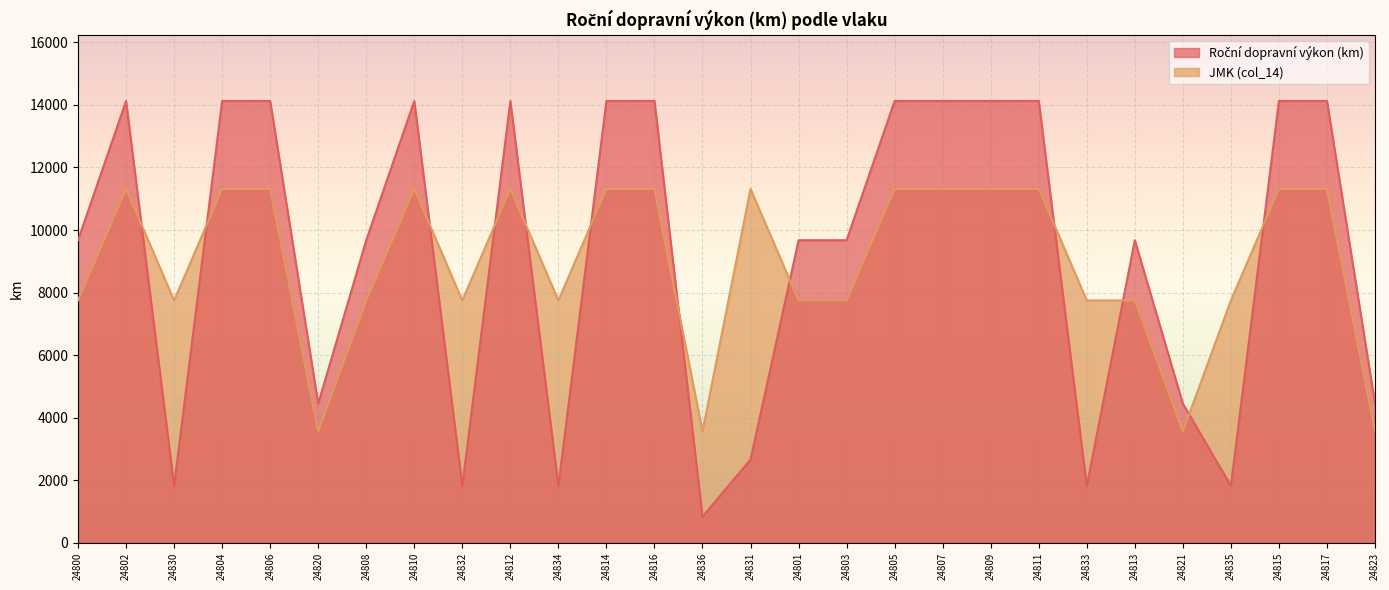

How many interior local valleys does the Roční dopravní výkon (km) series have?

7